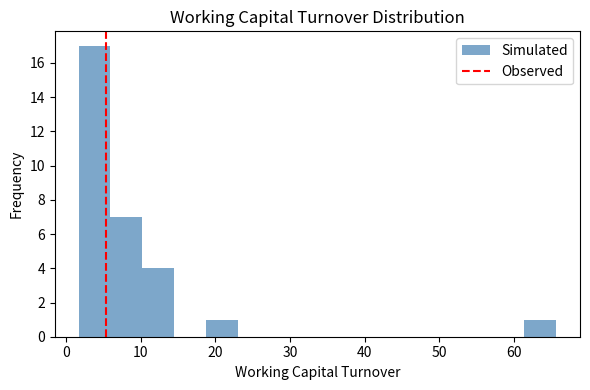

Reading left to right, list every bar in this chart as the range it spans on the x-axis followed by its height. Neither the bar edges nor the heights are printed on the chart, so give them approximately, as read against the axes.

2 to 6: 17
6 to 10: 7
10 to 14: 4
14 to 19: 0
19 to 23: 1
23 to 27: 0
27 to 32: 0
32 to 36: 0
36 to 40: 0
40 to 44: 0
44 to 49: 0
49 to 53: 0
53 to 57: 0
57 to 61: 0
61 to 66: 1